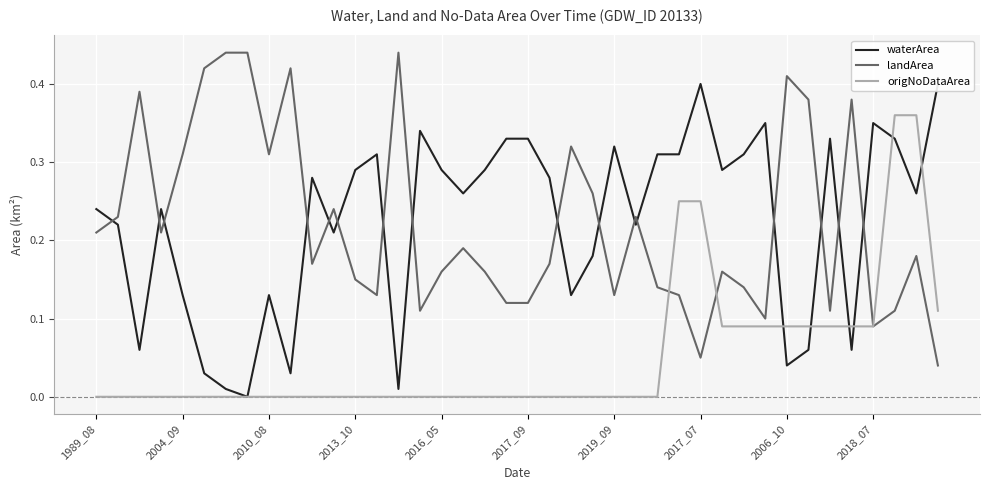

Which series has the widest spread of values?

waterArea